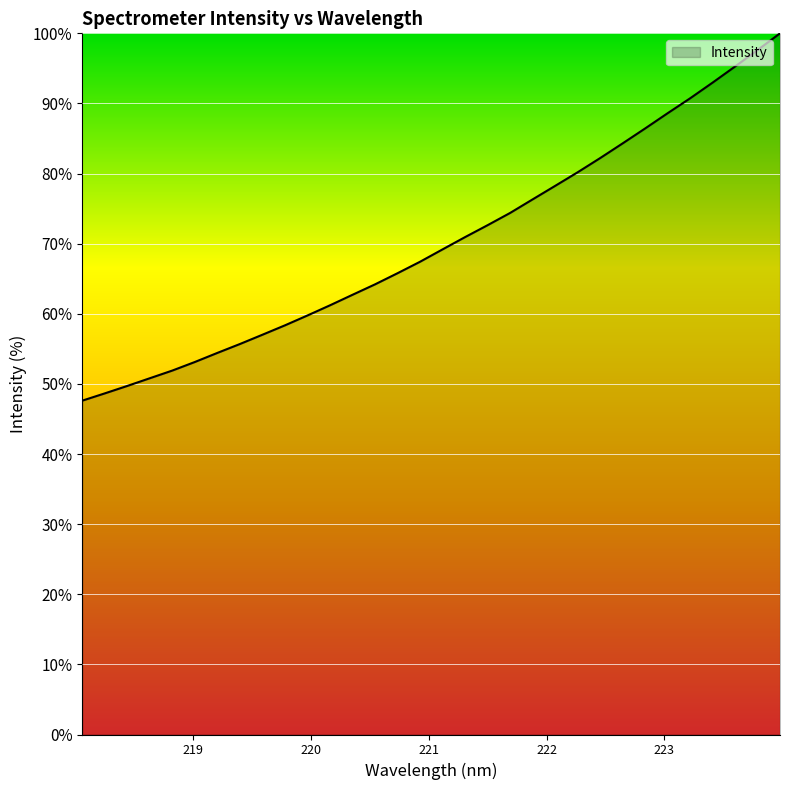

What is the smallest value displayed?

47.6